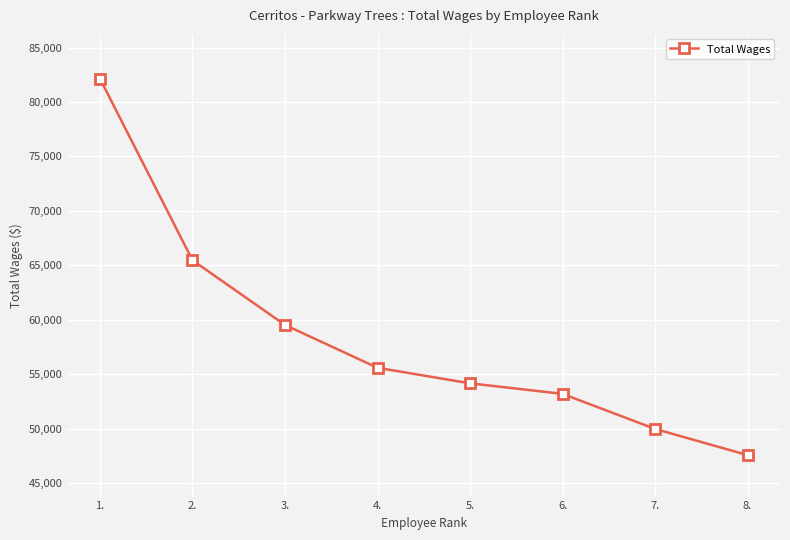

List the labels in order of value, largest first.

1., 2., 3., 4., 5., 6., 7., 8.